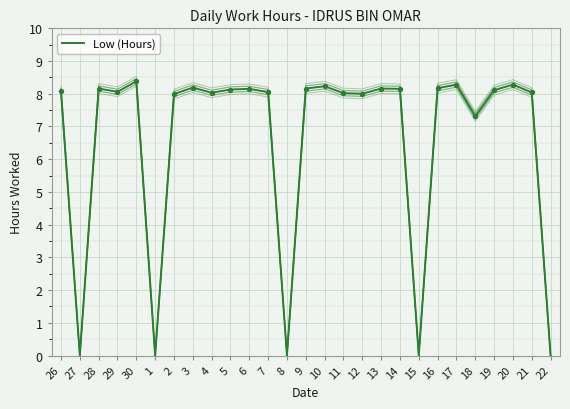

What is the change in value from 11 to 20?

+0.3